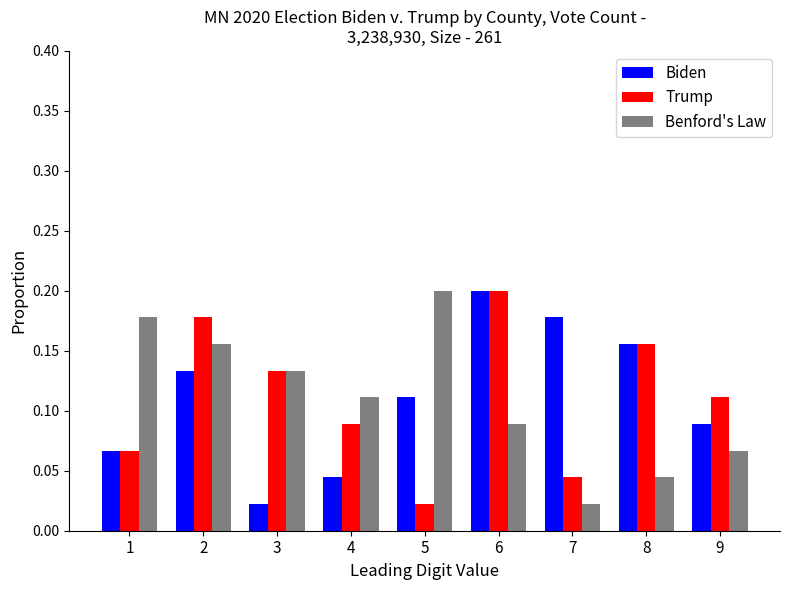

Rank the categories by Benford's Law value from highest to lowest.

5, 1, 2, 3, 4, 6, 9, 8, 7